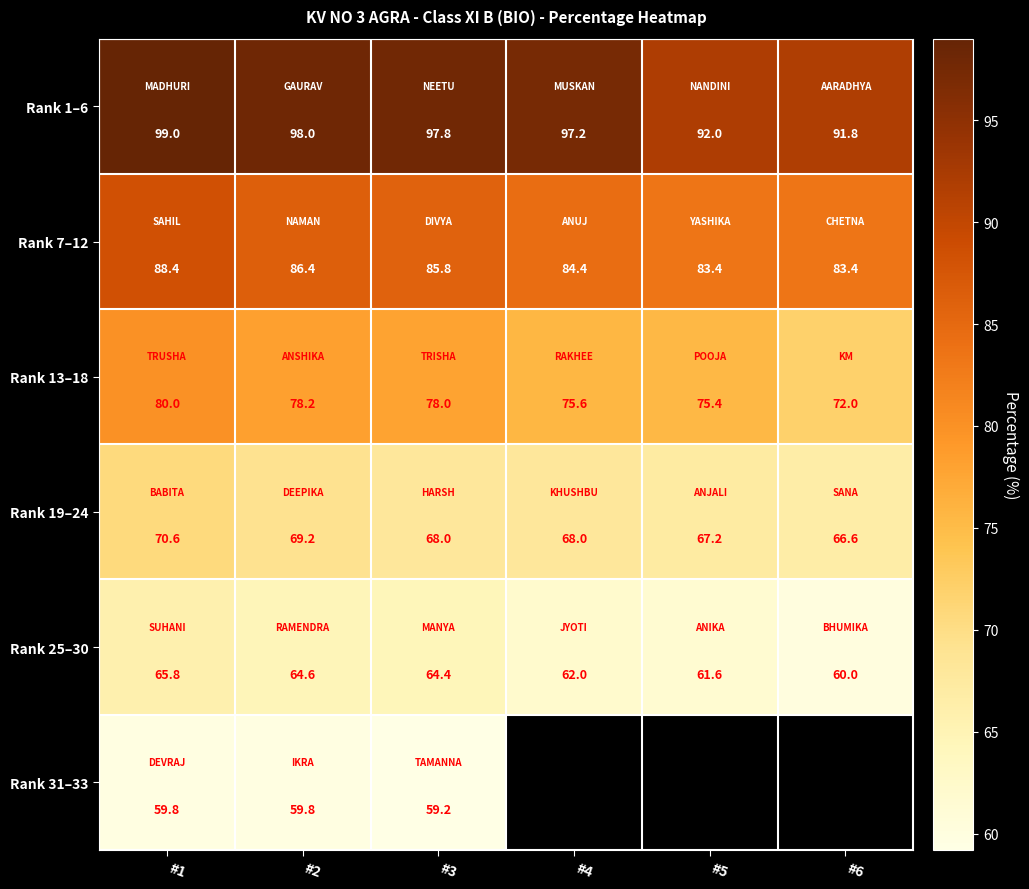

At which label is Rank 25–30 closest to 62?

#4